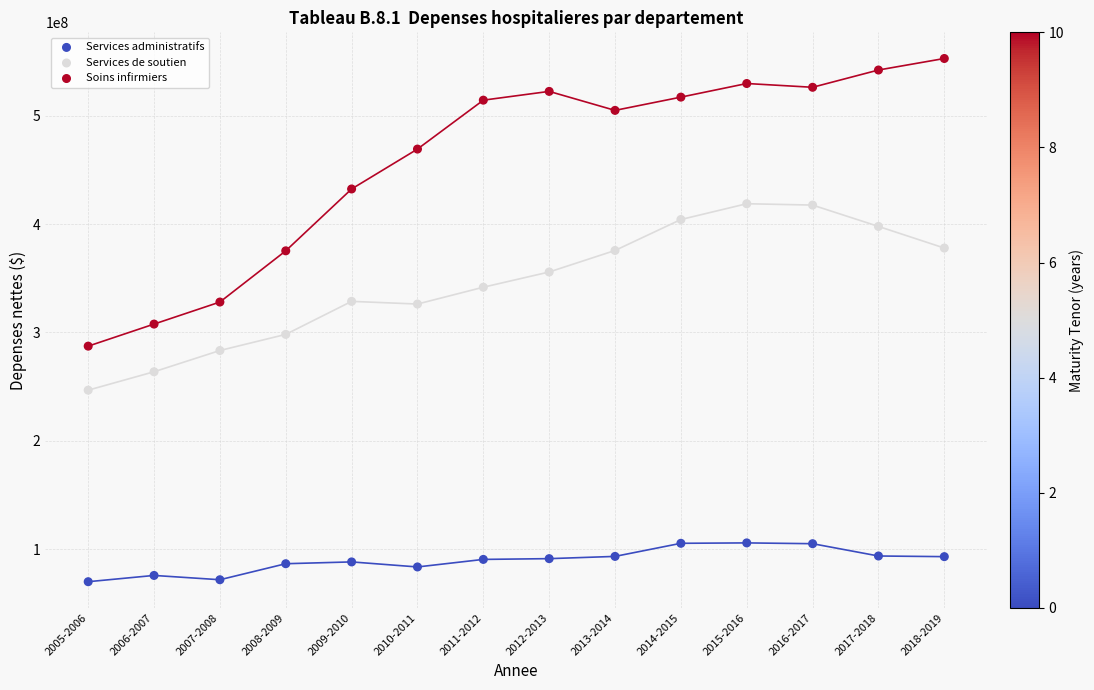

Which series has the largest Y range (max minus min)?

Soins infirmiers